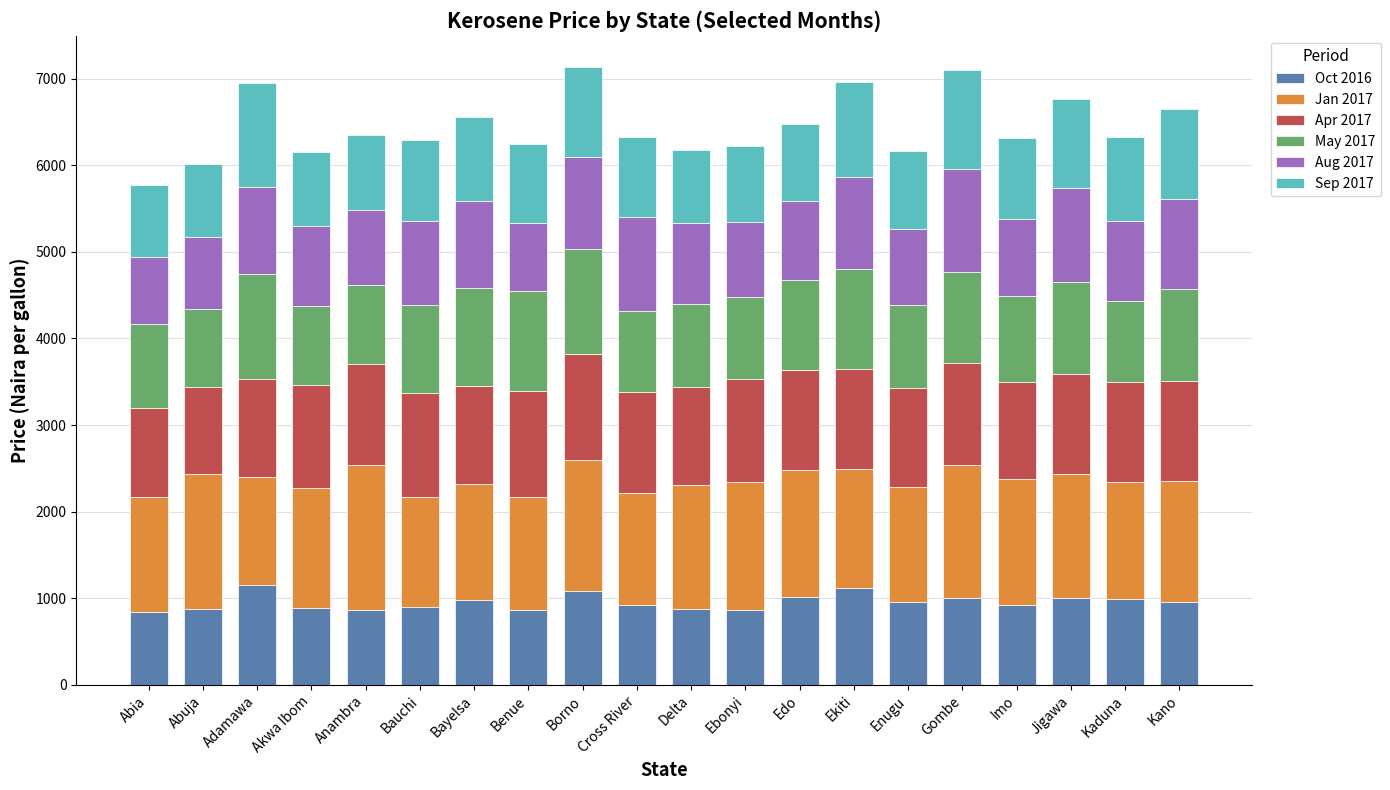

What is the highest value of the Oct 2016 series?

1155.6